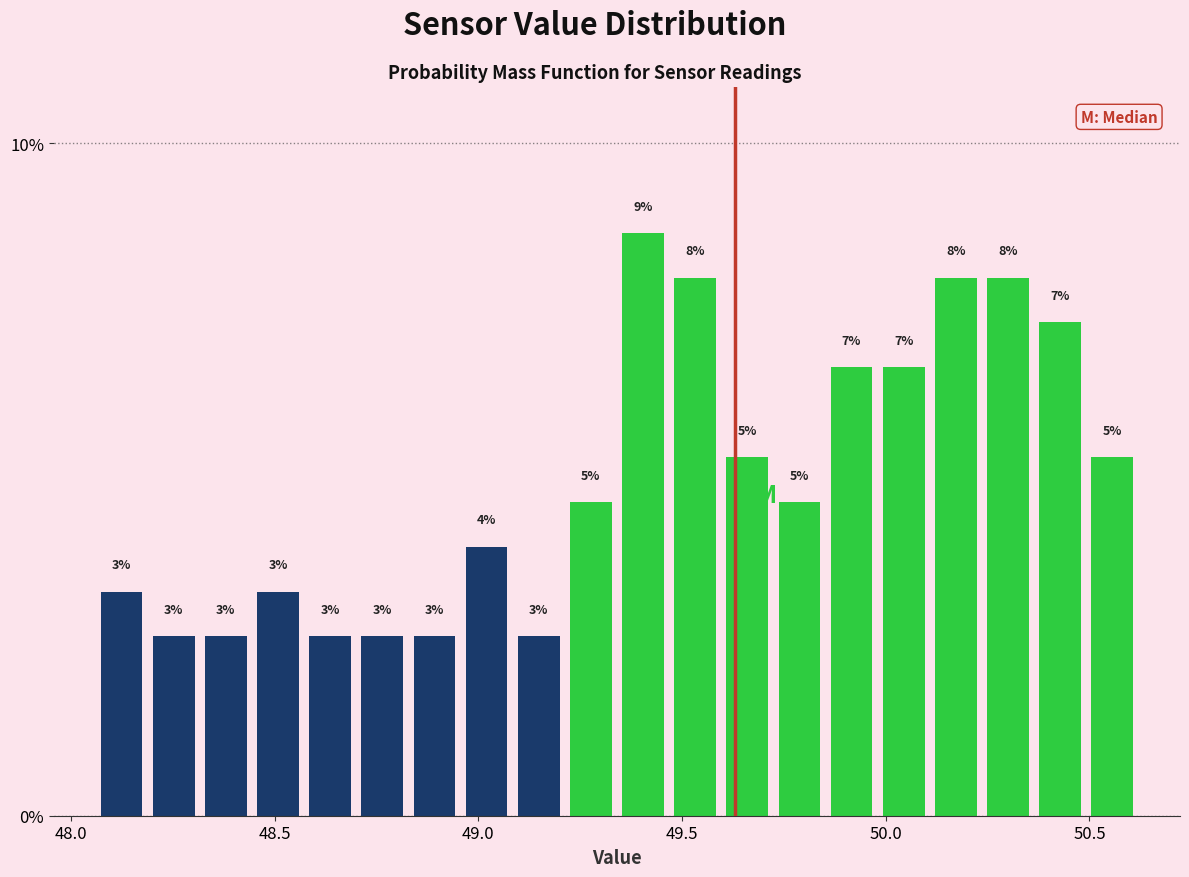

Around what value on the x-axis is the tallest bar? Give the approximate position of its centre, as read against the axis.

49.40